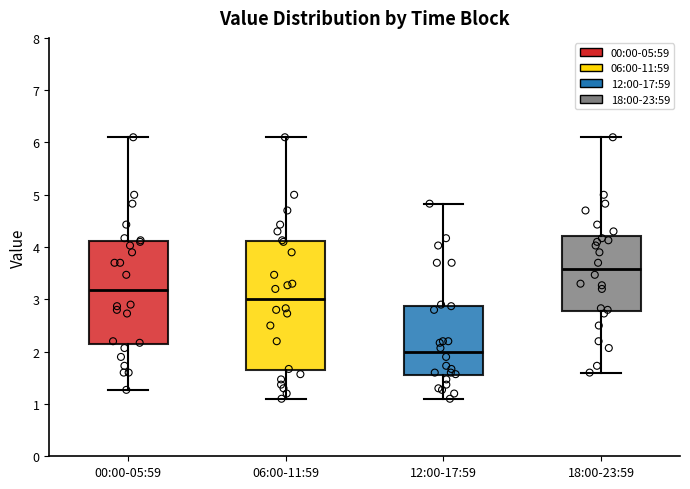

Reading left to right, read every box against the y-axis: the position of its median line, the range the box covers, and the ends of its whiskers. The values are not printed on the chart, so give them approximately, as read against the axis.

00:00-05:59: median 3.2, box 2.1 to 4.1, whiskers 1.3 to 6.1
06:00-11:59: median 3.0, box 1.6 to 4.1, whiskers 1.1 to 6.1
12:00-17:59: median 2.0, box 1.5 to 2.9, whiskers 1.1 to 4.8
18:00-23:59: median 3.6, box 2.8 to 4.2, whiskers 1.6 to 6.1